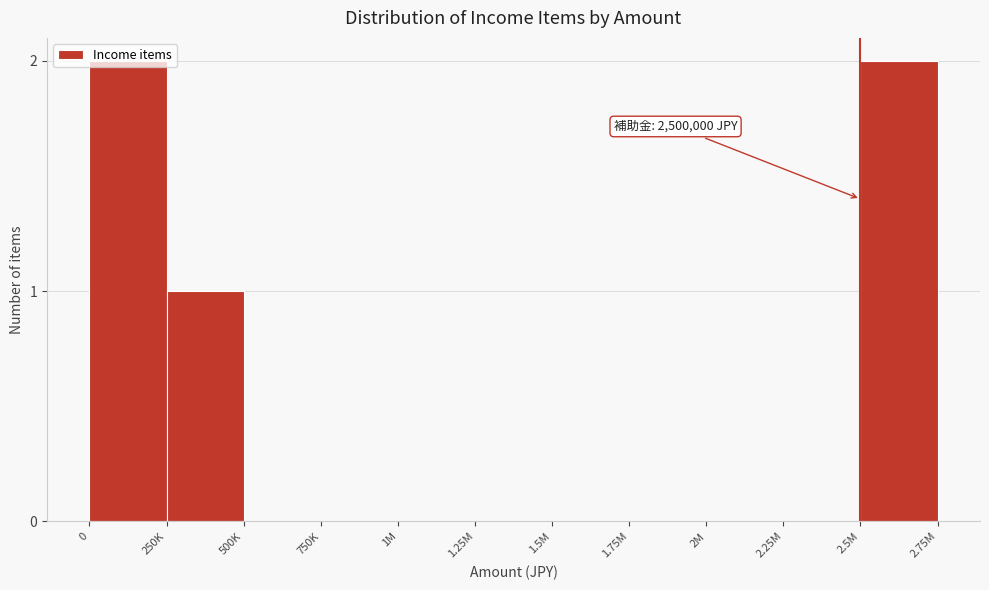

Is it true that the value at 1.5M is -1?

False